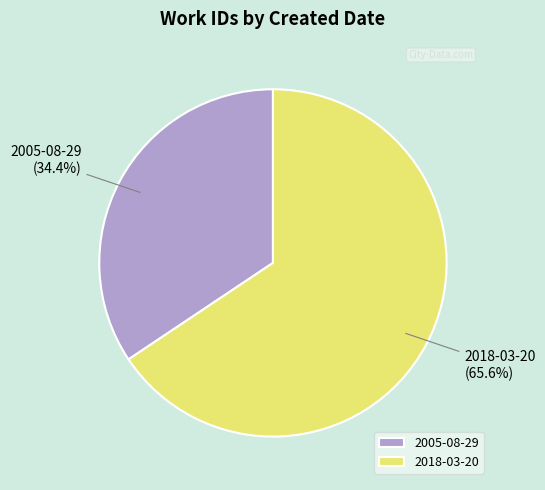

Count the number of slices in the pie.

2